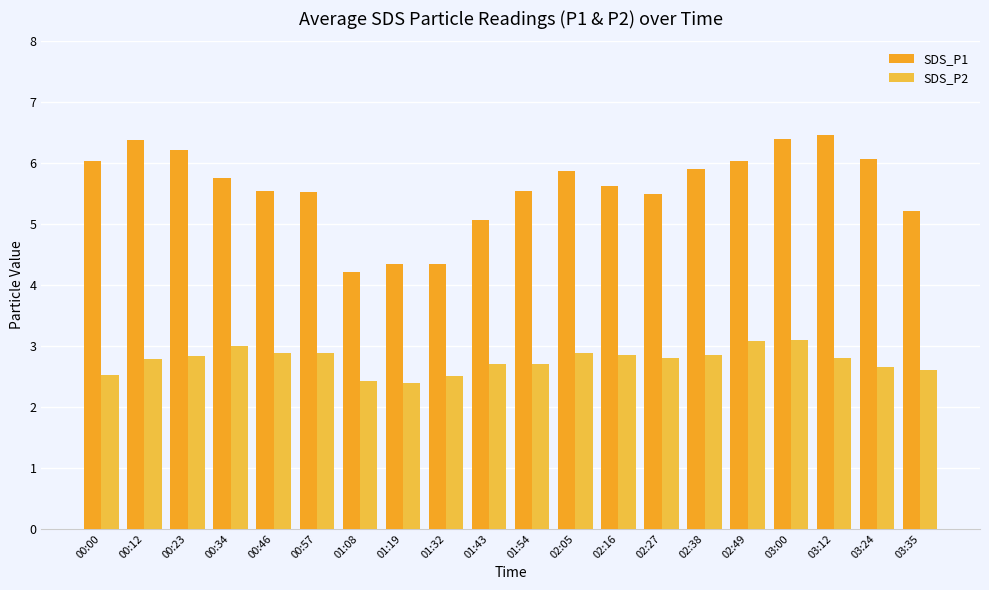

Reading left to right, transcribe all the data shown in this chart.

SDS_P1: 00:00=6.0	00:12=6.4	00:23=6.2	00:34=5.8	00:46=5.5	00:57=5.5	01:08=4.2	01:19=4.3	01:32=4.3	01:43=5.1	01:54=5.5	02:05=5.9	02:16=5.6	02:27=5.5	02:38=5.9	02:49=6.0	03:00=6.4	03:12=6.5	03:24=6.1	03:35=5.2
SDS_P2: 00:00=2.5	00:12=2.8	00:23=2.8	00:34=3.0	00:46=2.9	00:57=2.9	01:08=2.4	01:19=2.4	01:32=2.5	01:43=2.7	01:54=2.7	02:05=2.9	02:16=2.9	02:27=2.8	02:38=2.9	02:49=3.1	03:00=3.1	03:12=2.8	03:24=2.6	03:35=2.6